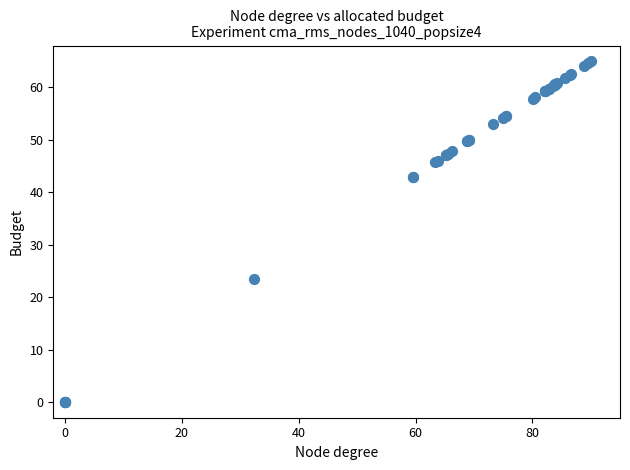

What Y value in the scatter plot is closest to 32?

23.4